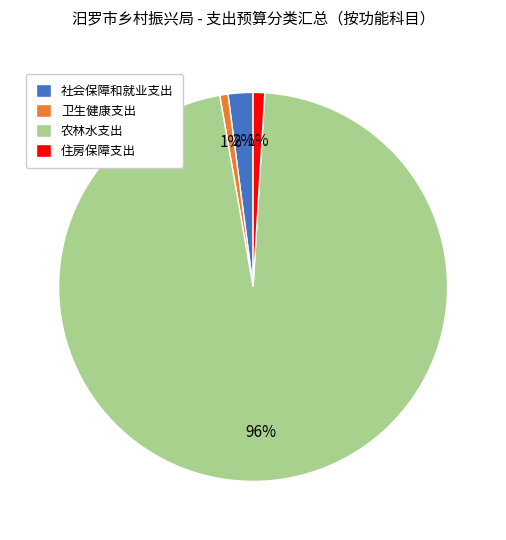

Which has a higher value, 社会保障和就业支出 or 农林水支出?

农林水支出